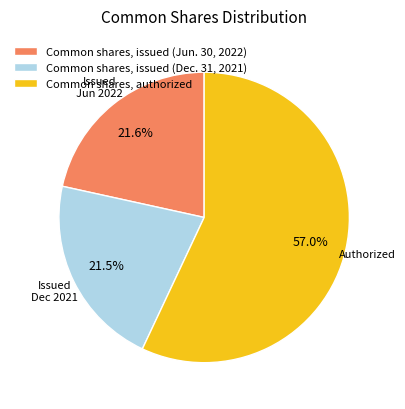

Combined, what portion of the pie is Common shares, issued (Dec. 31, 2021) and Common shares, authorized?

78.4%